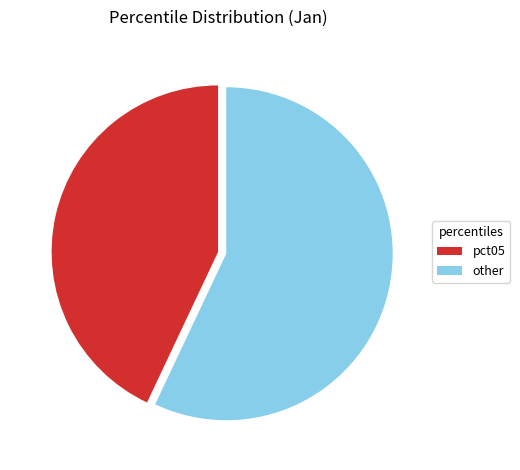

How many segments does this pie chart have?

2